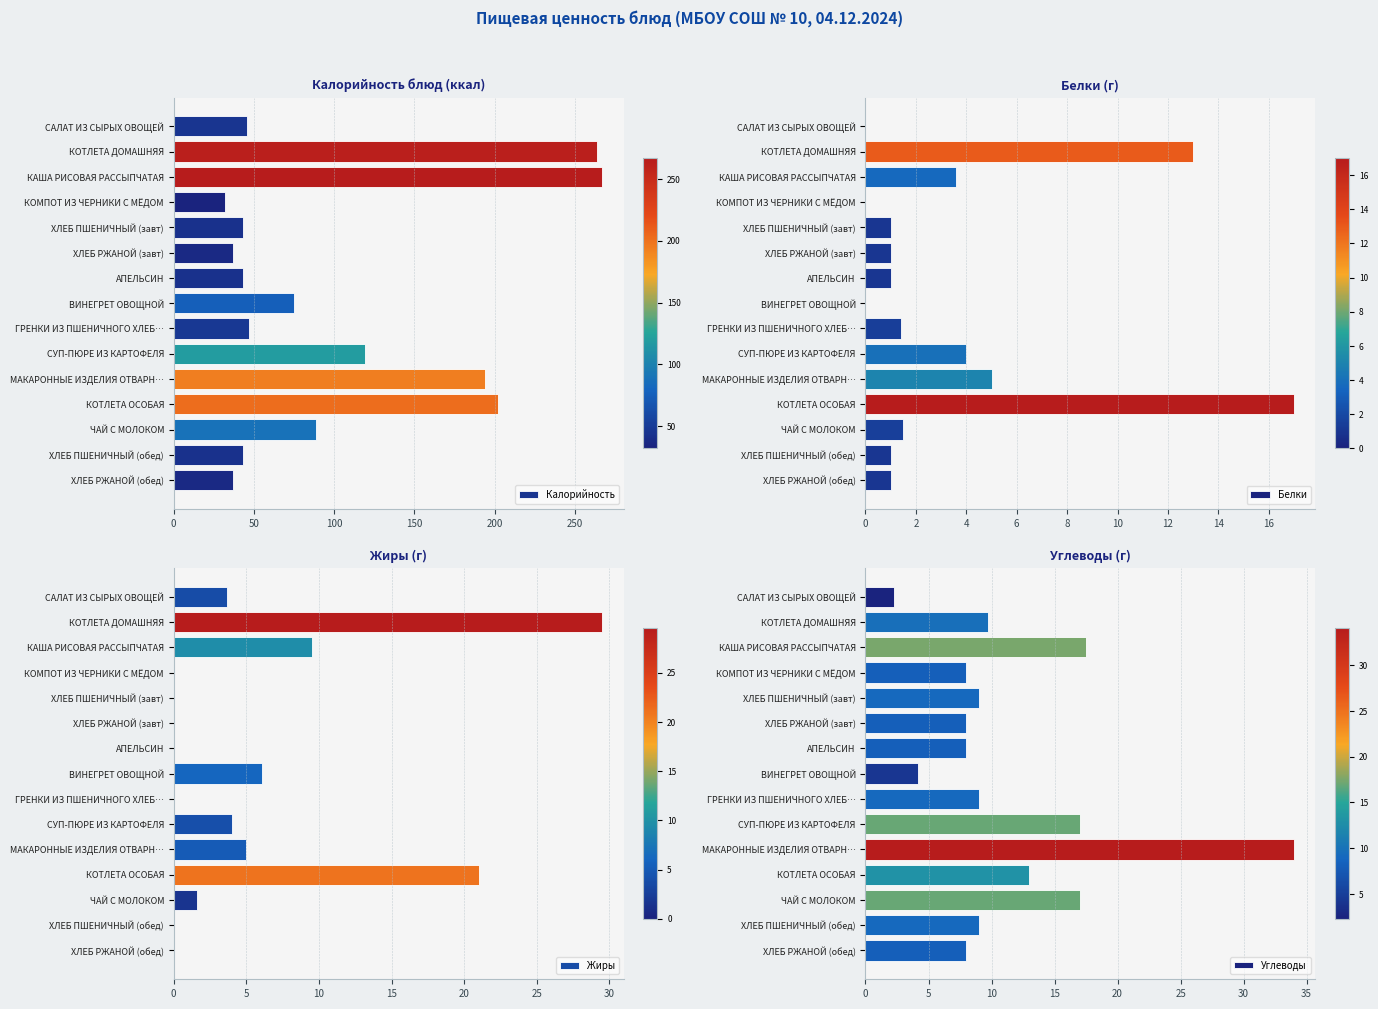

Read the Углеводы value at КОМПОТ ИЗ ЧЕРНИКИ С МЁДОМ.

8.0